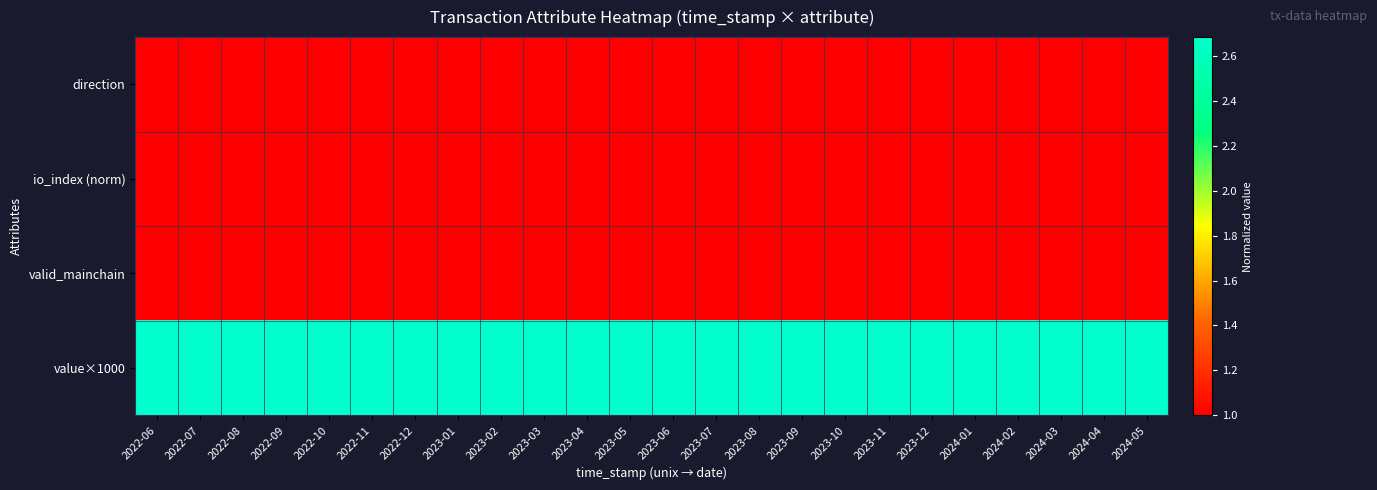

Reading left to right, transcribe all the data shown in this chart.

direction: 2022-06=1.0	2022-07=1.0	2022-08=1.0	2022-09=1.0	2022-10=1.0	2022-11=1.0	2022-12=1.0	2023-01=1.0	2023-02=1.0	2023-03=1.0	2023-04=1.0	2023-05=1.0	2023-06=1.0	2023-07=1.0	2023-08=1.0	2023-09=1.0	2023-10=1.0	2023-11=1.0	2023-12=1.0	2024-01=1.0	2024-02=1.0	2024-03=1.0	2024-04=1.0	2024-05=1.0
io_index (norm): 2022-06=1.0	2022-07=1.0	2022-08=1.0	2022-09=1.0	2022-10=1.0	2022-11=1.0	2022-12=1.0	2023-01=1.0	2023-02=1.0	2023-03=1.0	2023-04=1.0	2023-05=1.0	2023-06=1.0	2023-07=1.0	2023-08=1.0	2023-09=1.0	2023-10=1.0	2023-11=1.0	2023-12=1.0	2024-01=1.0	2024-02=1.0	2024-03=1.0	2024-04=1.0	2024-05=1.0
valid_mainchain: 2022-06=1.0	2022-07=1.0	2022-08=1.0	2022-09=1.0	2022-10=1.0	2022-11=1.0	2022-12=1.0	2023-01=1.0	2023-02=1.0	2023-03=1.0	2023-04=1.0	2023-05=1.0	2023-06=1.0	2023-07=1.0	2023-08=1.0	2023-09=1.0	2023-10=1.0	2023-11=1.0	2023-12=1.0	2024-01=1.0	2024-02=1.0	2024-03=1.0	2024-04=1.0	2024-05=1.0
value×1000: 2022-06=2.7	2022-07=2.7	2022-08=2.7	2022-09=2.7	2022-10=2.7	2022-11=2.7	2022-12=2.7	2023-01=2.7	2023-02=2.7	2023-03=2.7	2023-04=2.7	2023-05=2.7	2023-06=2.7	2023-07=2.7	2023-08=2.7	2023-09=2.7	2023-10=2.7	2023-11=2.7	2023-12=2.7	2024-01=2.7	2024-02=2.7	2024-03=2.7	2024-04=2.7	2024-05=2.7